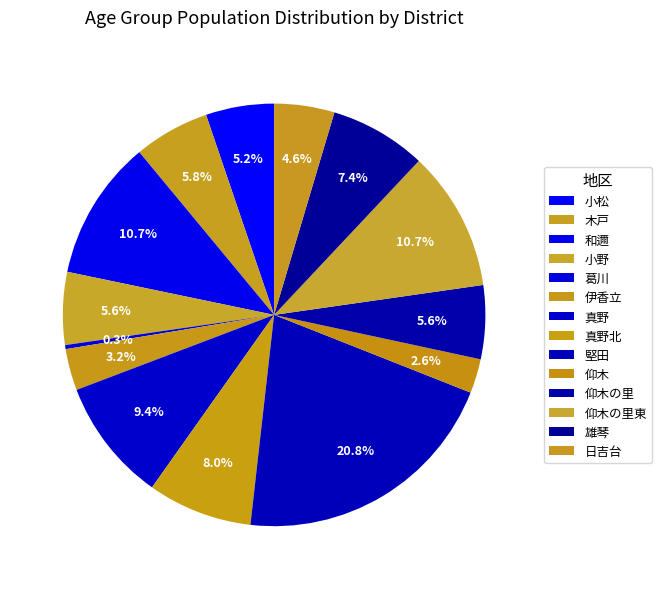

To the nearest percent, what is the difference between the 堅田 and 和邇 slice percentages?

10%